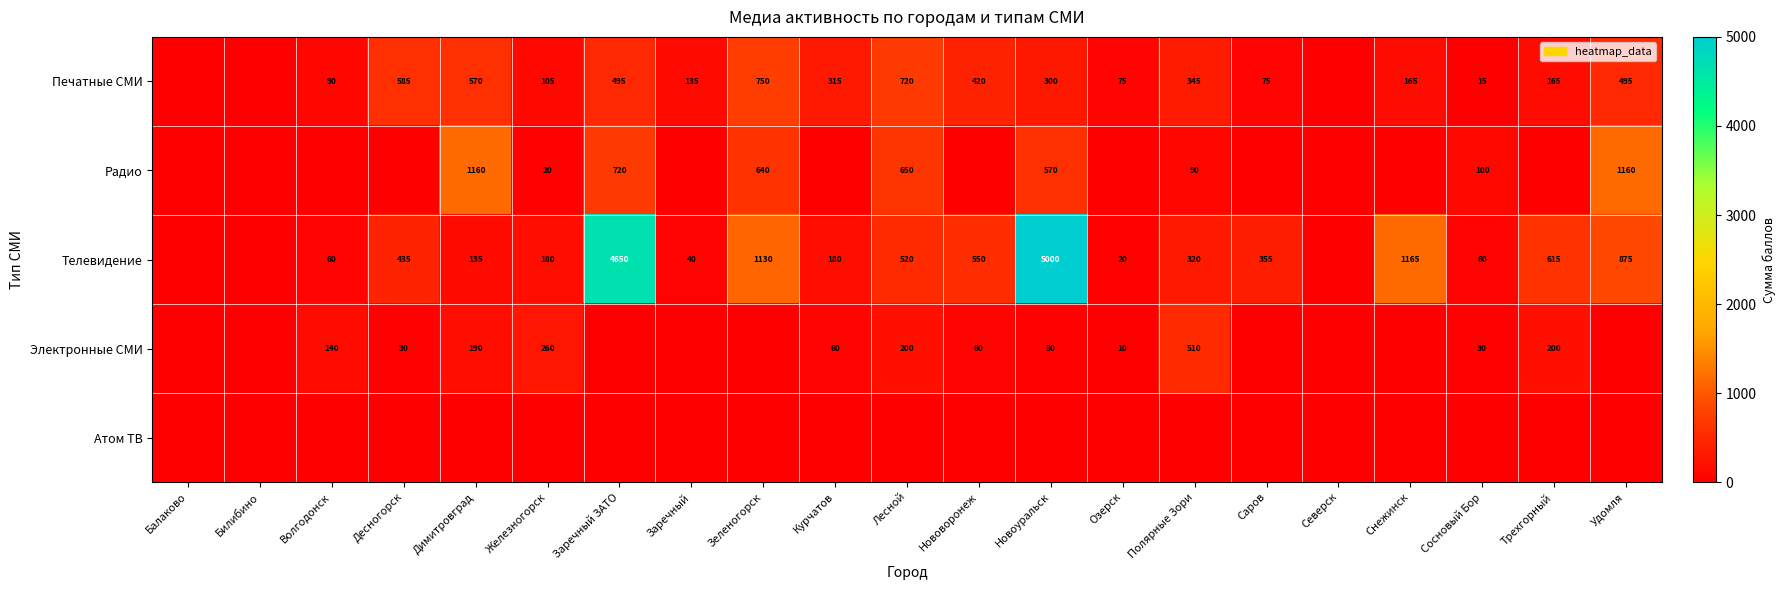

What is the difference between the highest and lowest values at Заречный ЗАТО?

4650